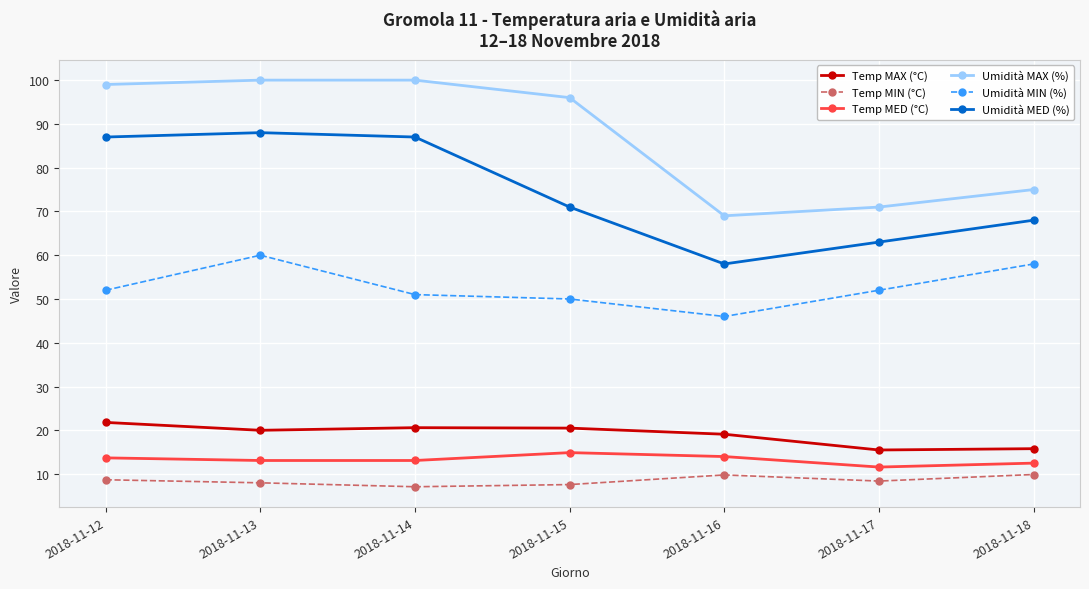

True or false: Temp MED (°C) has more than 2 interior local peaks.

False